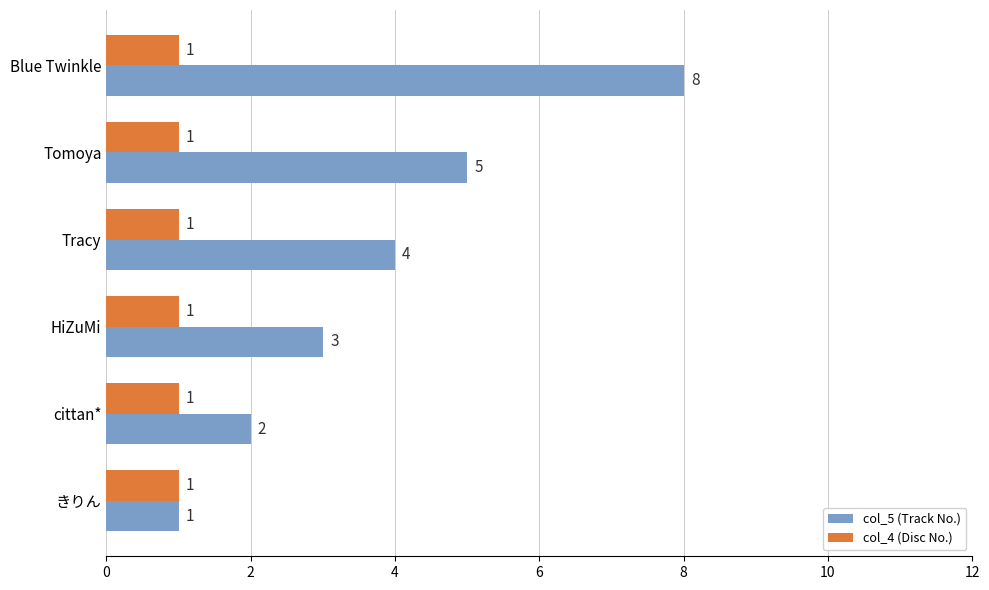

The value of col_5 (Track No.) at Tracy is 4. True or false?

True